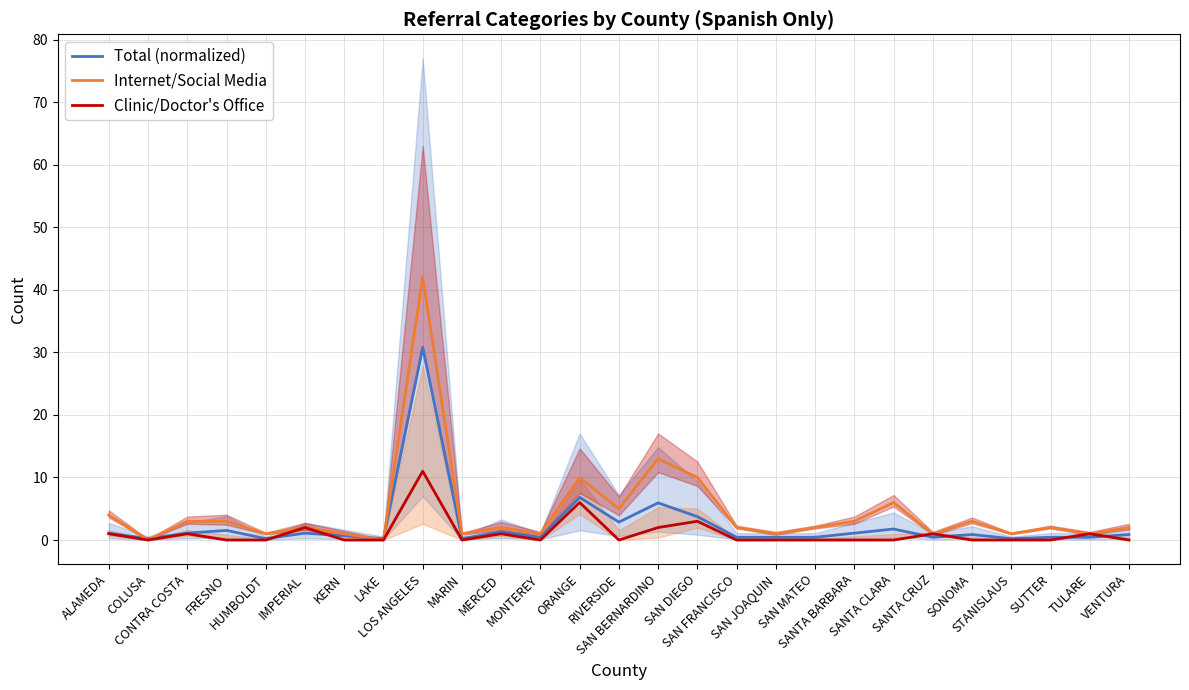

True or false: Internet/Social Media has more than 0 points higher than both neighbors.

True